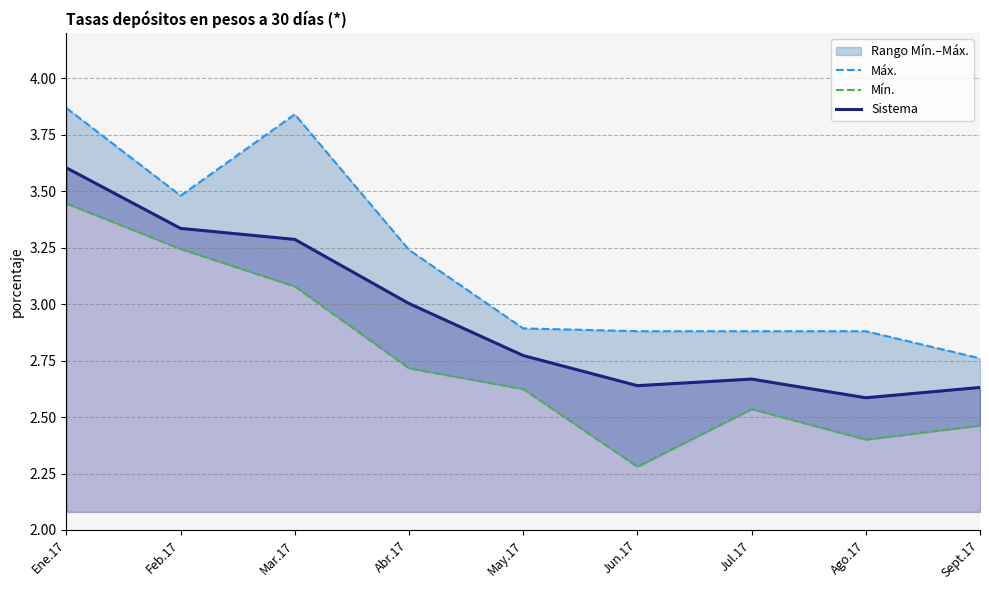

Does the chart have visible grid lines?

Yes